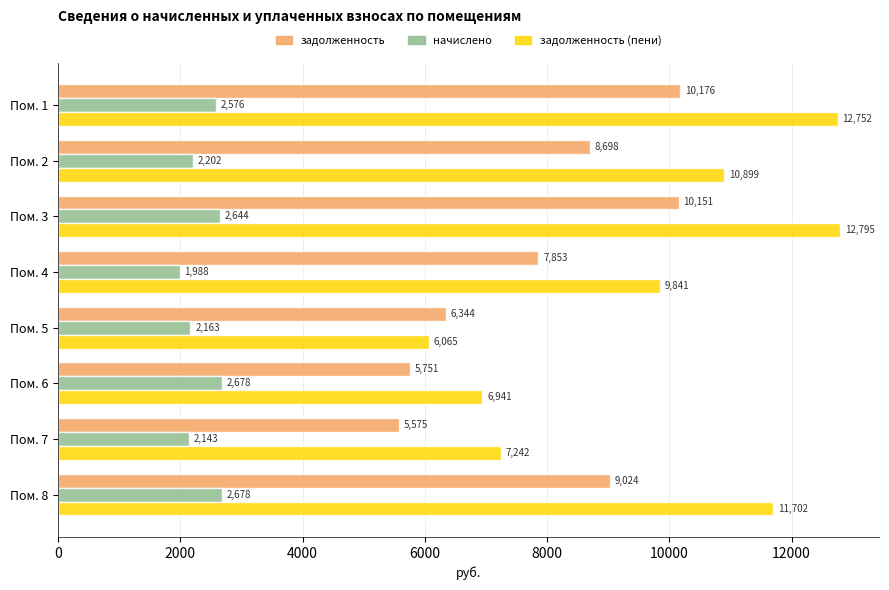

What is the average value of the задолженность (пени) series?

9779.6